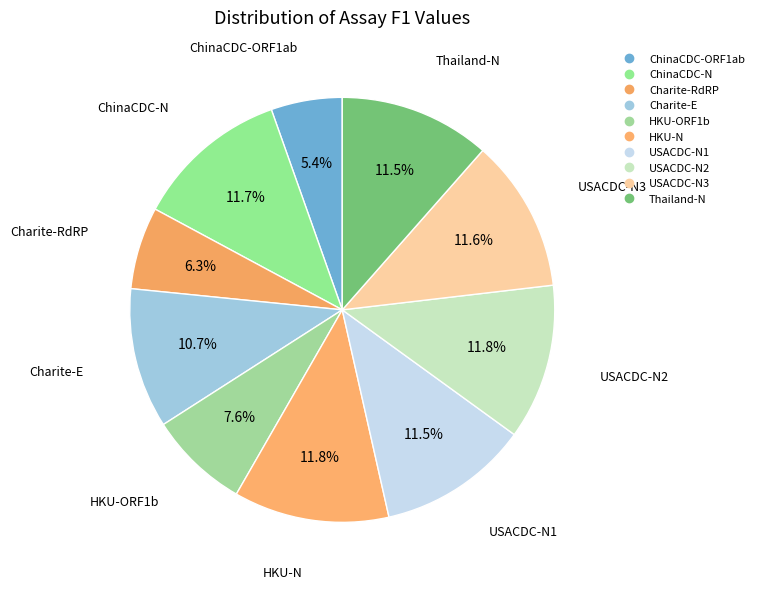

How many slices are in this pie chart?

10